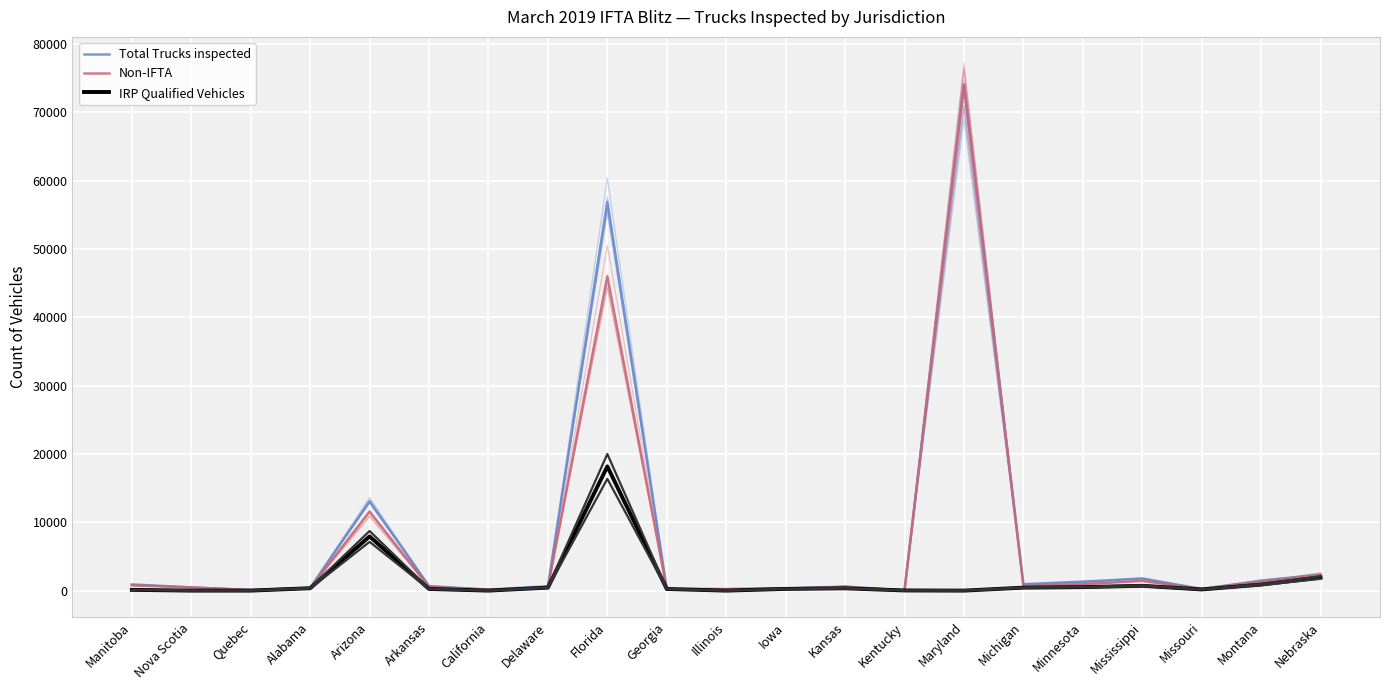

How many data points in Non-IFTA are above 533?

10